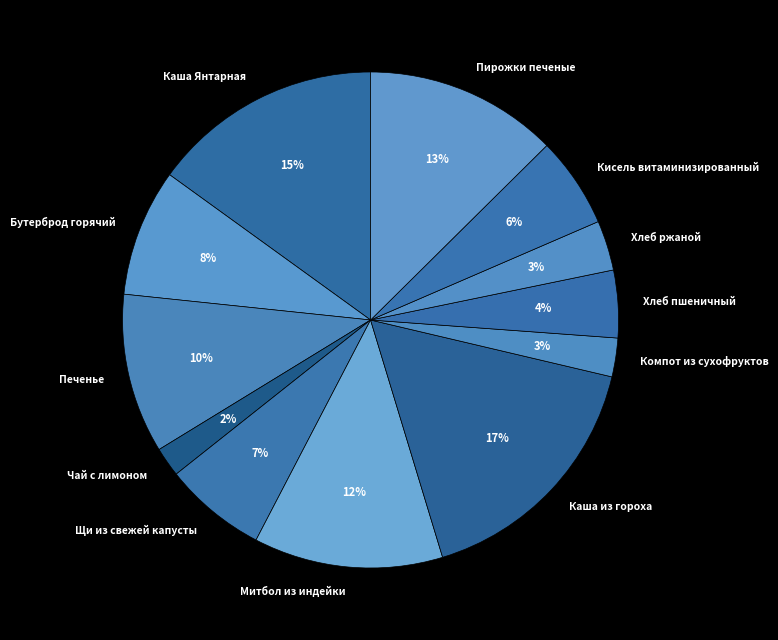

The Каша Янтарная slice represents 15% of the pie. True or false?

True